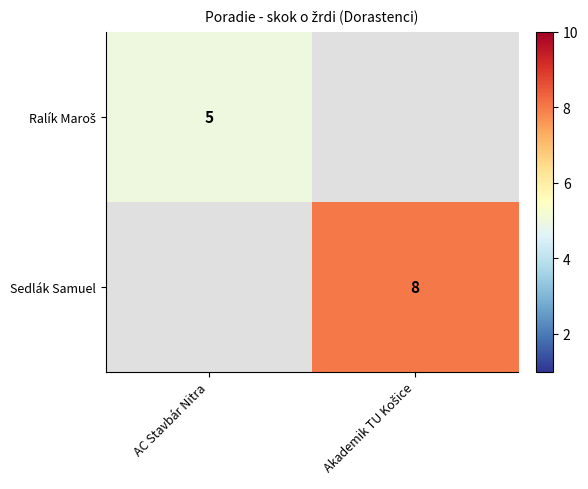

Is it true that Ralík Maroš equals 5.0 at AC Stavbár Nitra?

True